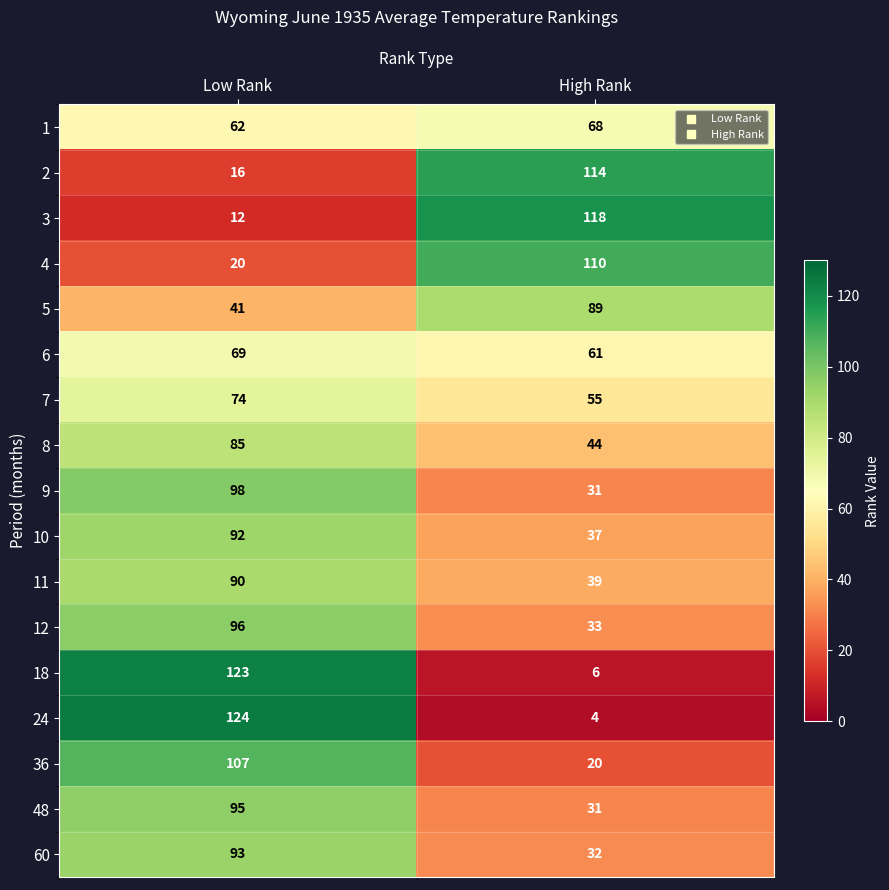

What is the difference between the 10 values at Low Rank and High Rank?

55